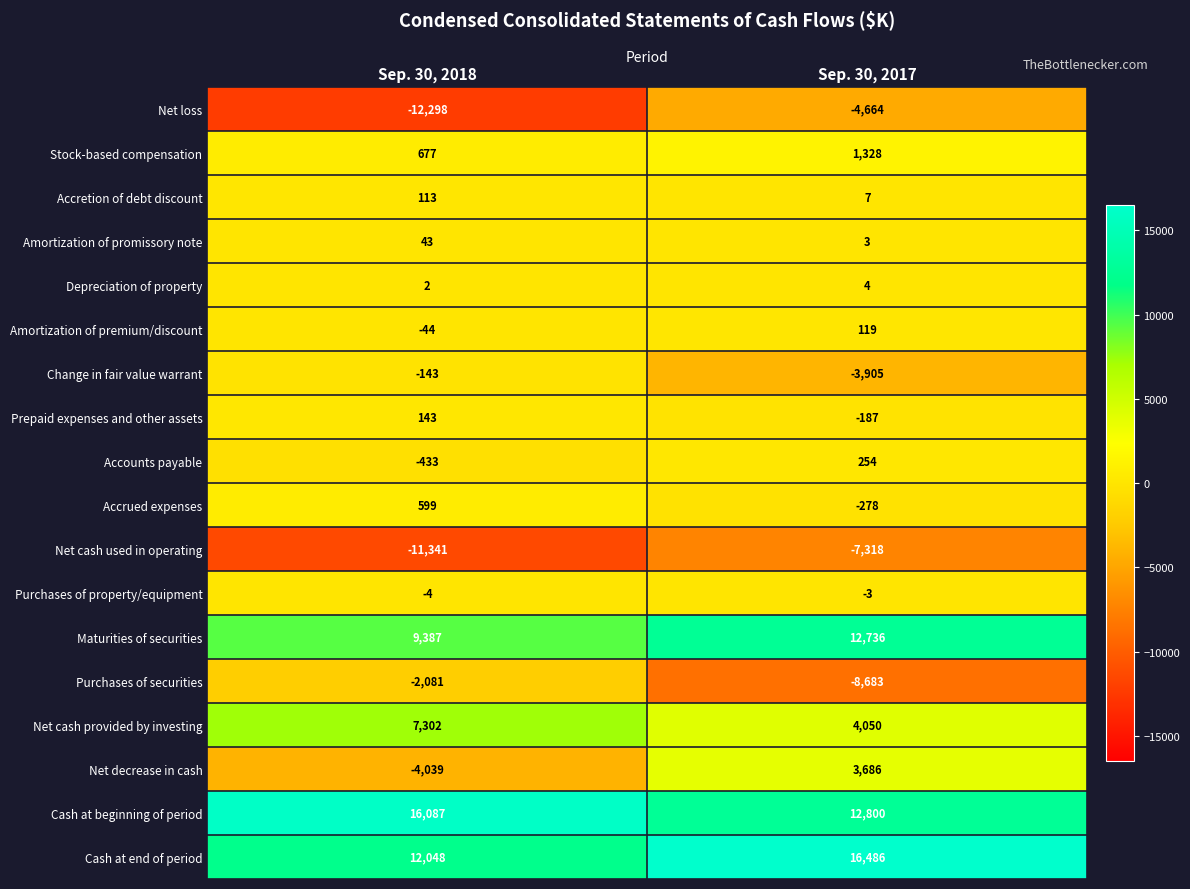

Rank the categories by Accretion of debt discount value from lowest to highest.

Sep. 30, 2017, Sep. 30, 2018